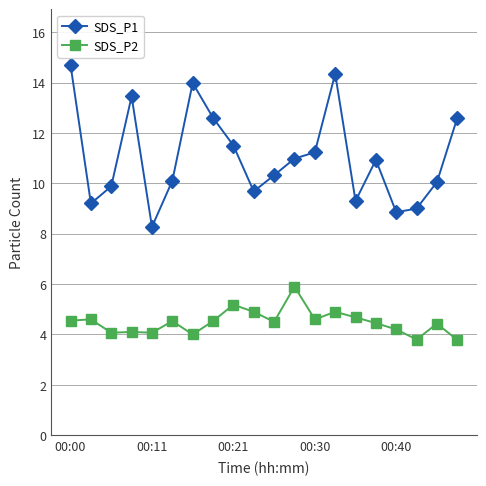

What is the value of the SDS_P1 point at the 13th from the left?

11.2